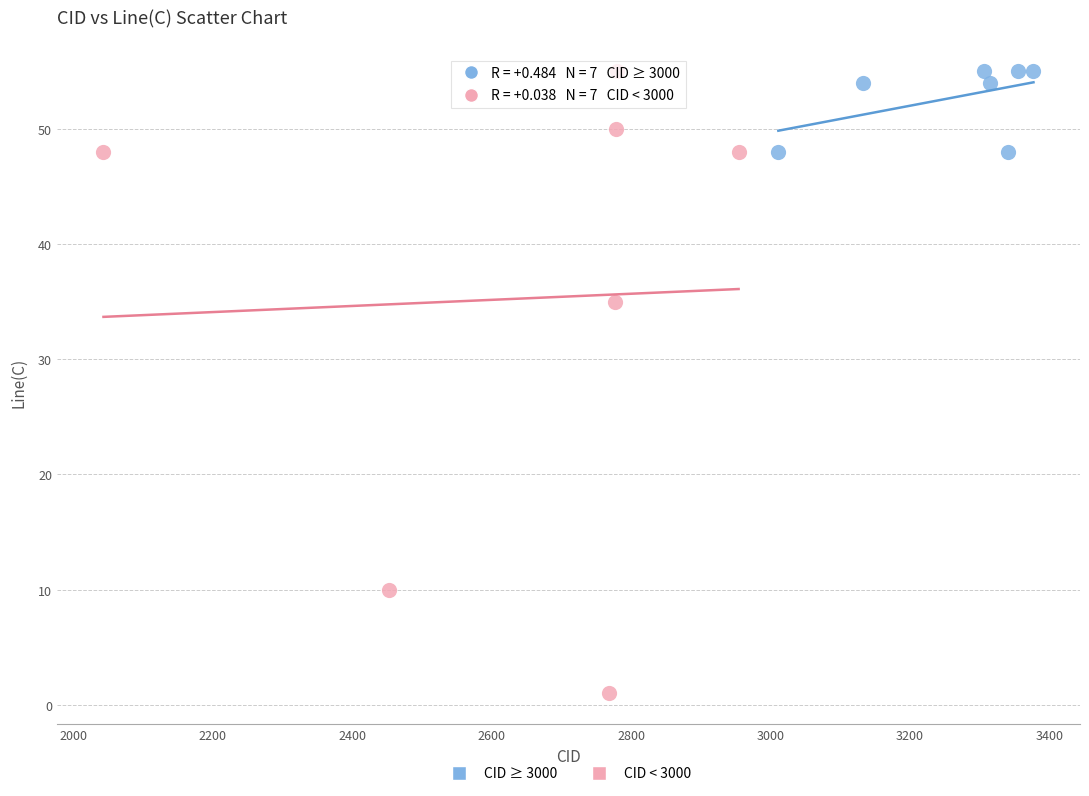

Which series contains the lowest Y value?

CID < 3000